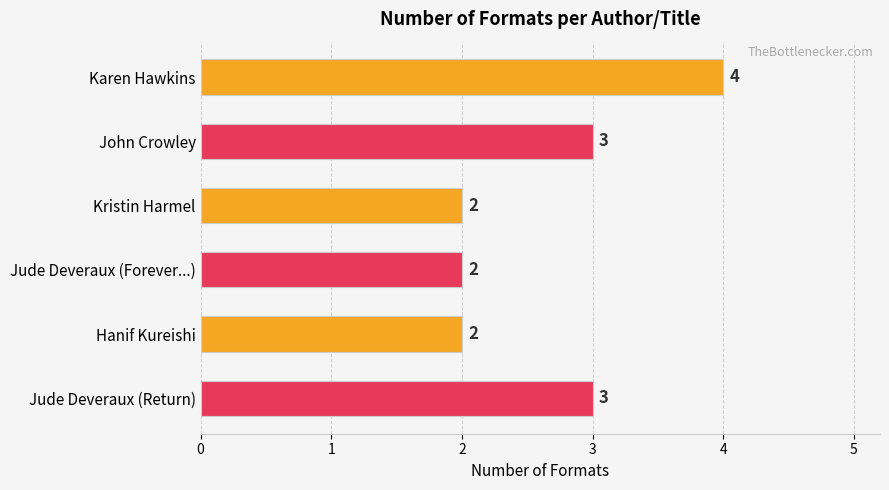

How many values are between 2 and 3?

5